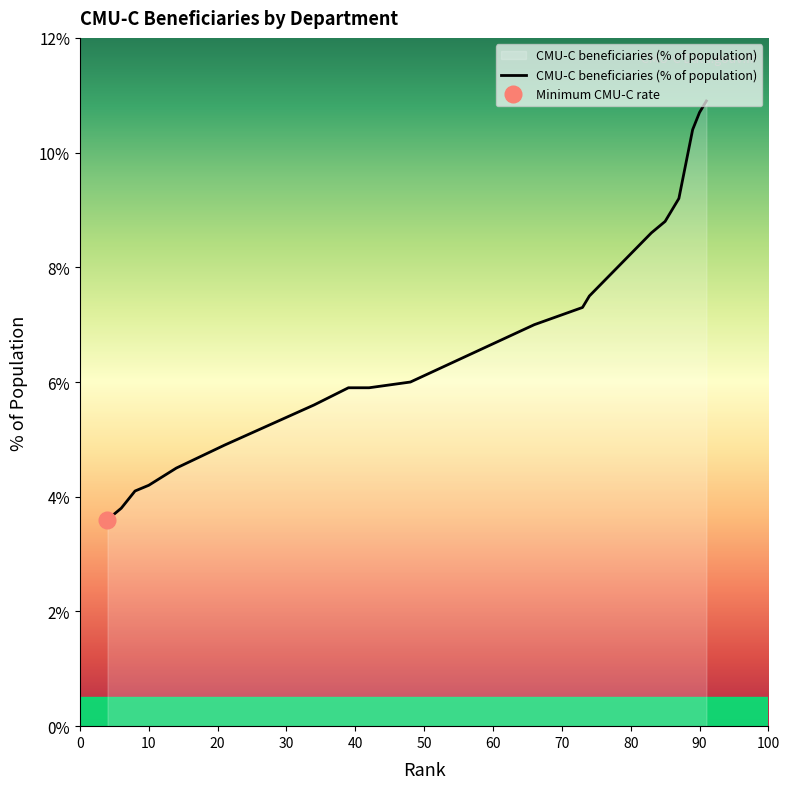

The value of CMU-C beneficiaries (% of population) at 40 is 9.0. True or false?

False